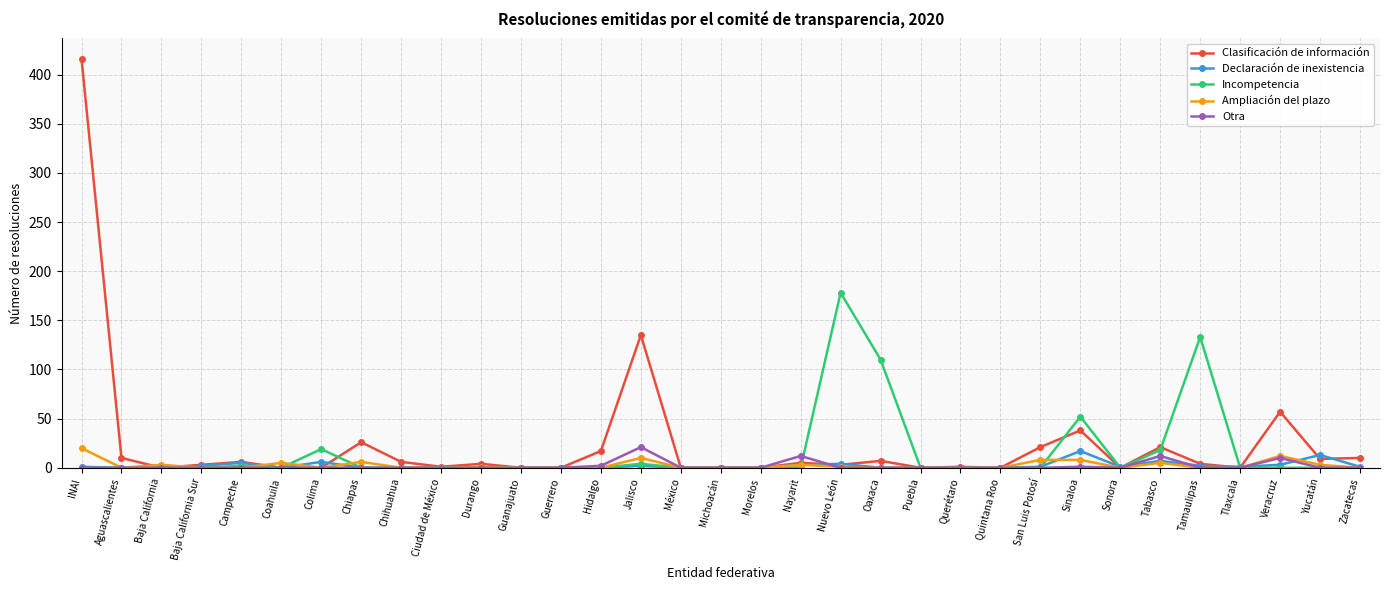

What is the label of the 31st point from the left?

Veracruz